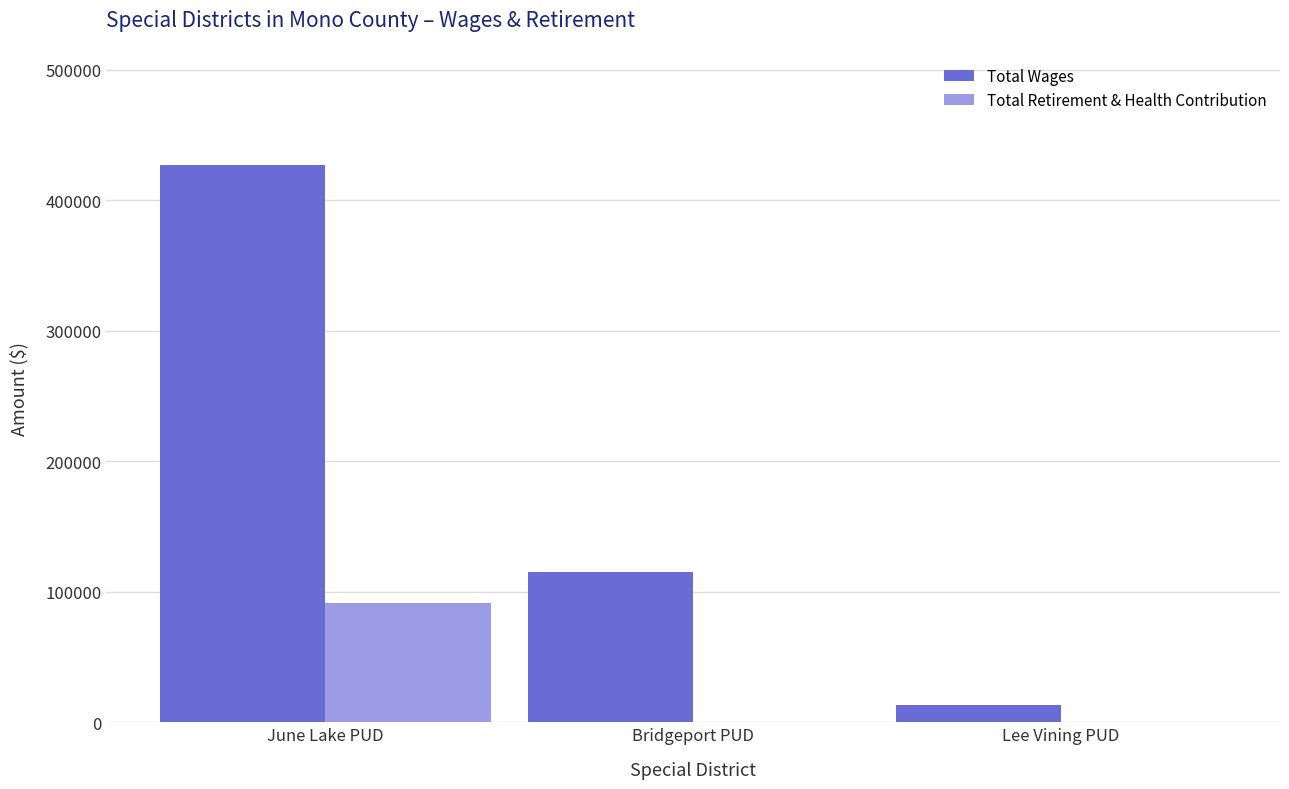

How many categories are shown in the chart?

3